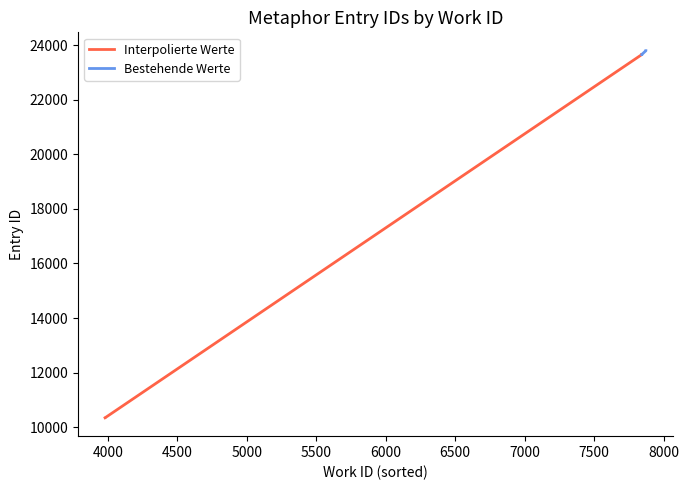

Reading left to right, what are all the values shown in this chart?

id_values: 3980=10339	3982=10344	3982=10346	7842=23662	7842=23663	7842=23664	7842=23665	7842=23666	7872=23805	7872=23806
work_id_values: 3980=3980	3982=3982	3982=3982	7842=7842	7842=7842	7842=7842	7842=7842	7842=7842	7872=7872	7872=7872